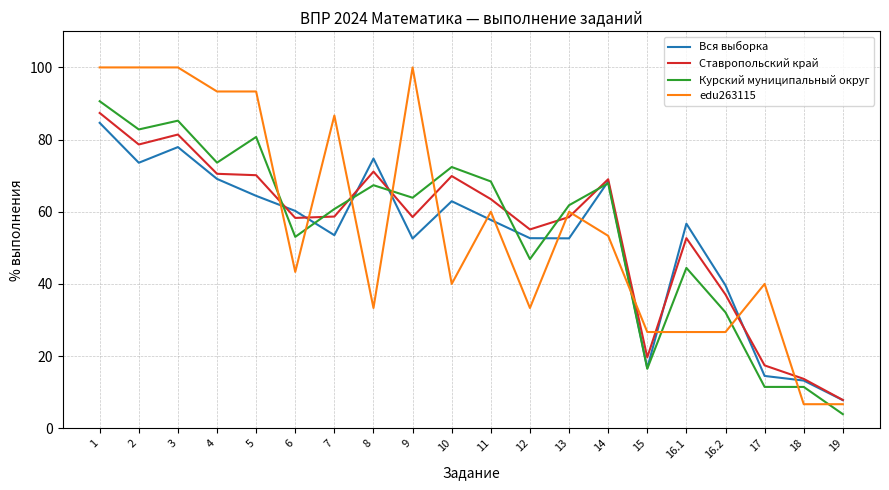

How many values in the Курский муниципальный округ series are below 63?

10